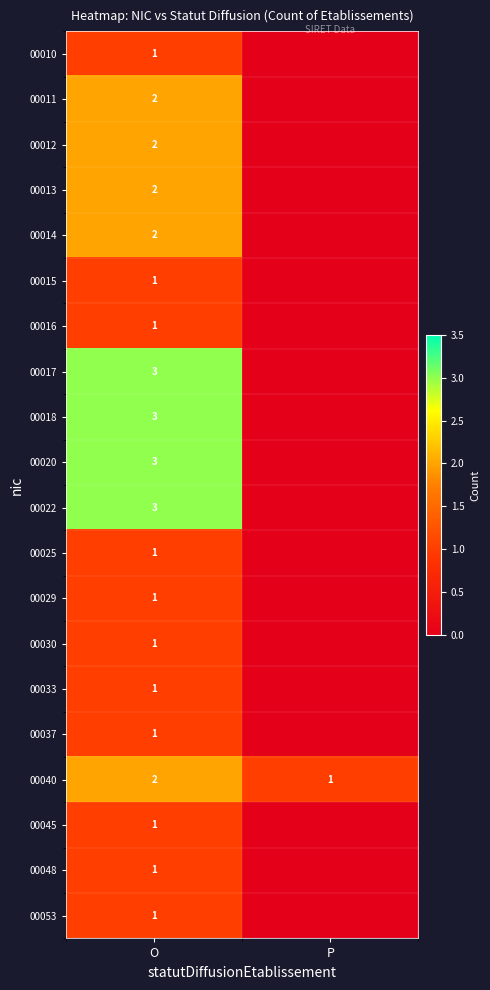

What is the total value across all series at O?

33